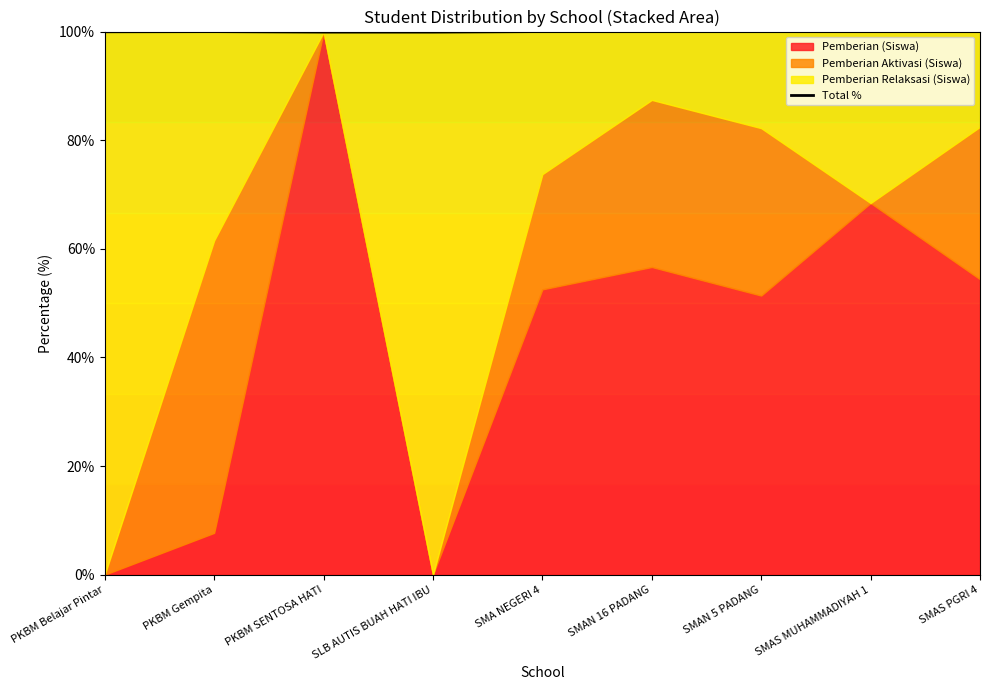

Reading left to right, list all the values displayed in this chart.

100.0	100.0	99.9	99.9	100.0	100.0	100.0	100.0	100.0